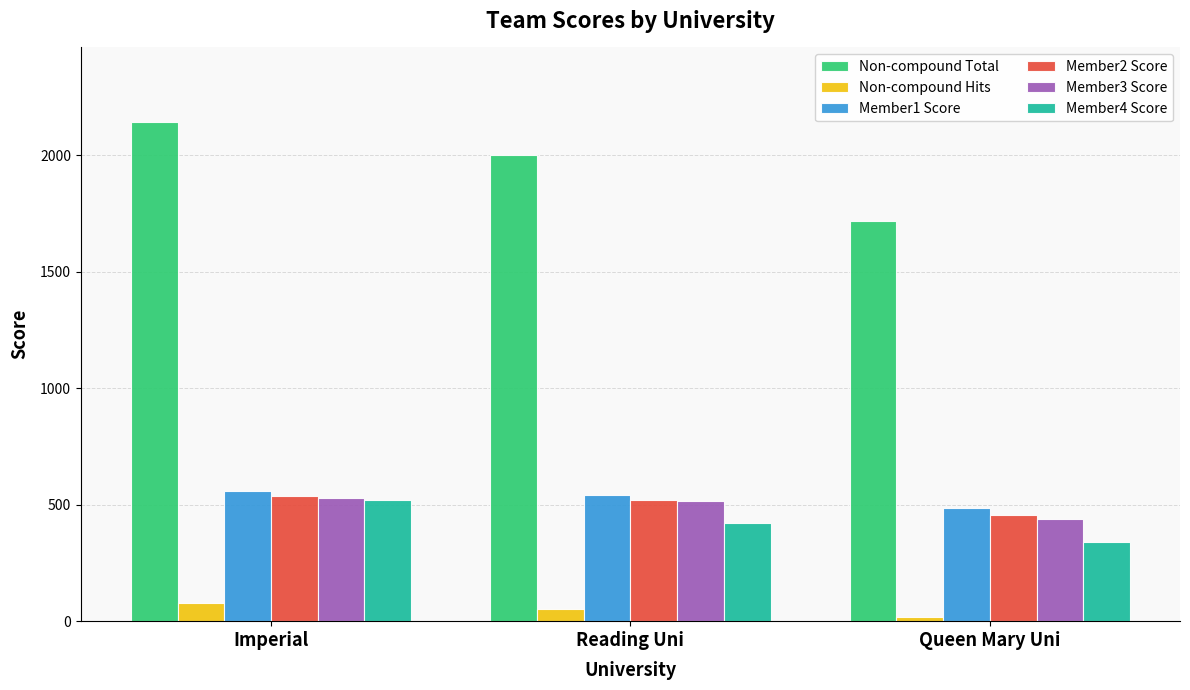

Reading right to left, extract all data points from this chart.

Non-compound Total: Queen Mary Uni=1718	Reading Uni=2001	Imperial=2141
Non-compound Hits: Queen Mary Uni=20	Reading Uni=53	Imperial=76
Member1 Score: Queen Mary Uni=487	Reading Uni=542	Imperial=557
Member2 Score: Queen Mary Uni=454	Reading Uni=522	Imperial=537
Member3 Score: Queen Mary Uni=439	Reading Uni=516	Imperial=529
Member4 Score: Queen Mary Uni=338	Reading Uni=421	Imperial=518